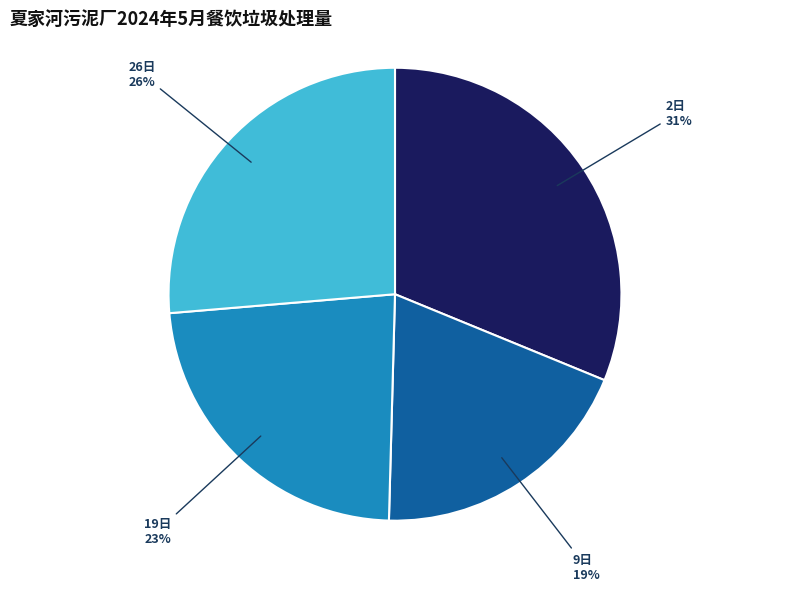

Rank the categories by value from lowest to highest.

9日, 19日, 26日, 2日